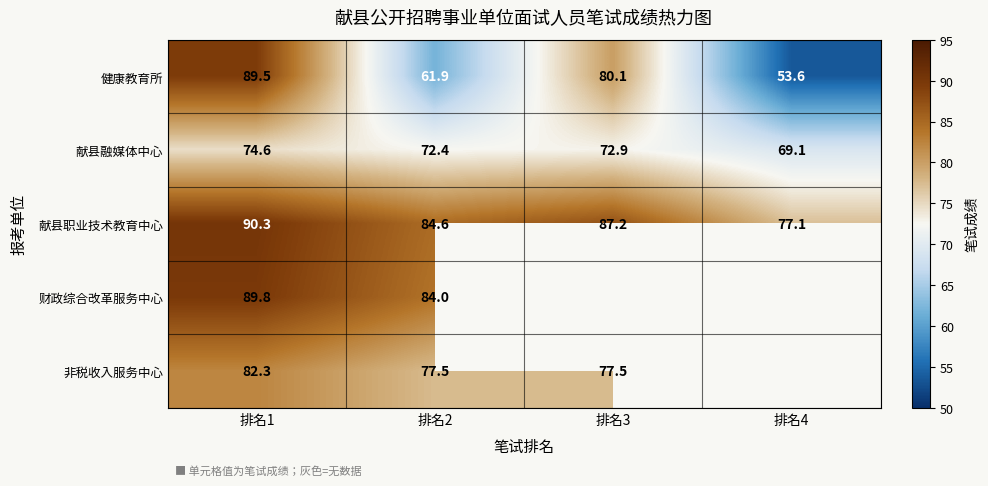

What is the spread (max minus min) of values at 排名2?

22.7